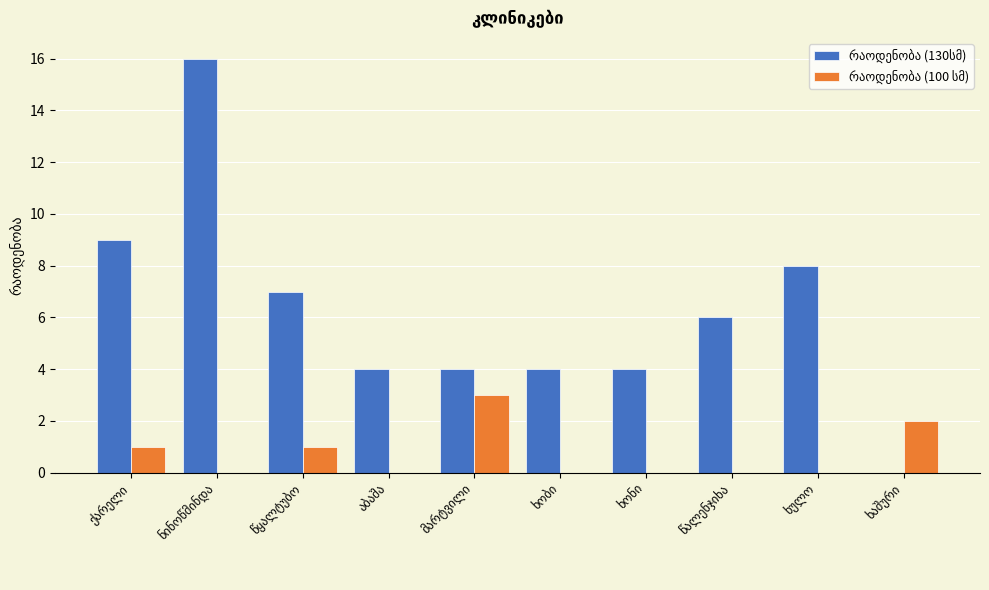

How many groups of bars are there?

10